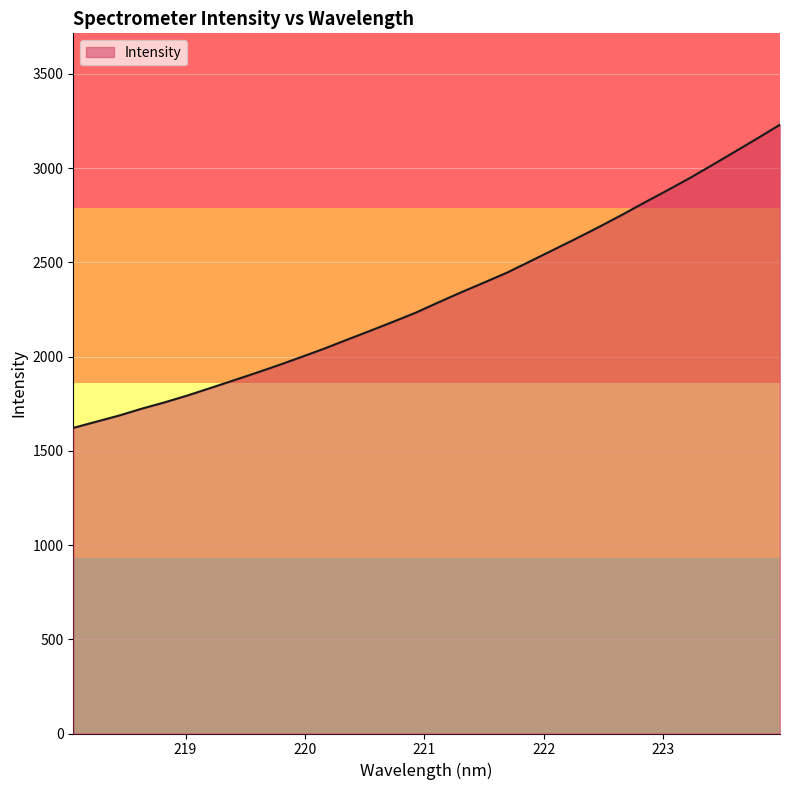

Reading right to left, list all the values displayed in this chart.

3230.4	3157.1	3085.6	3014.5	2944.6	2878.5	2813.8	2748.0	2684.3	2623.0	2563.2	2503.5	2444.5	2392.2	2340.7	2287.2	2232.3	2183.7	2136.1	2089.5	2042.1	1997.8	1954.4	1912.8	1872.5	1832.6	1793.3	1756.9	1723.5	1686.7	1654.2	1621.5